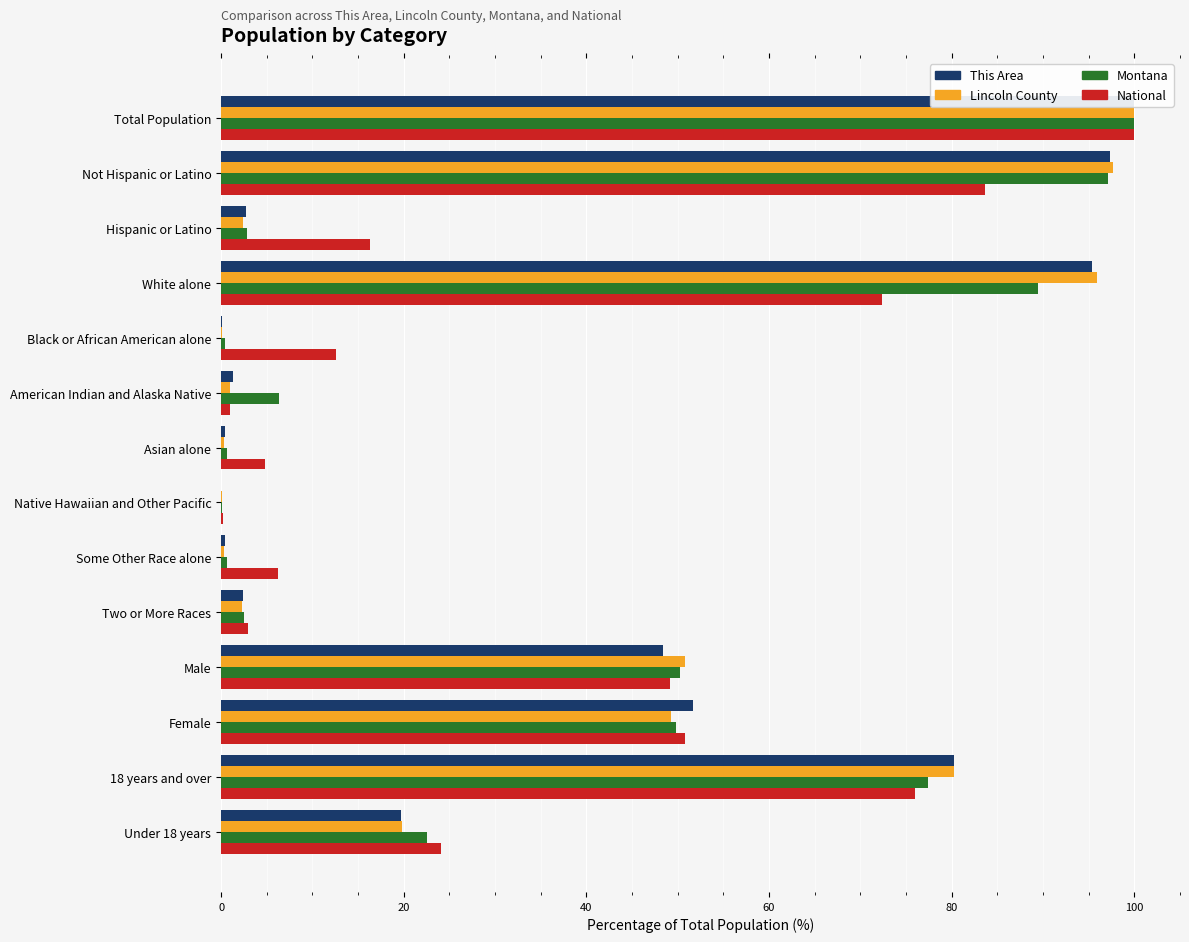

How many bars are there in total?

56